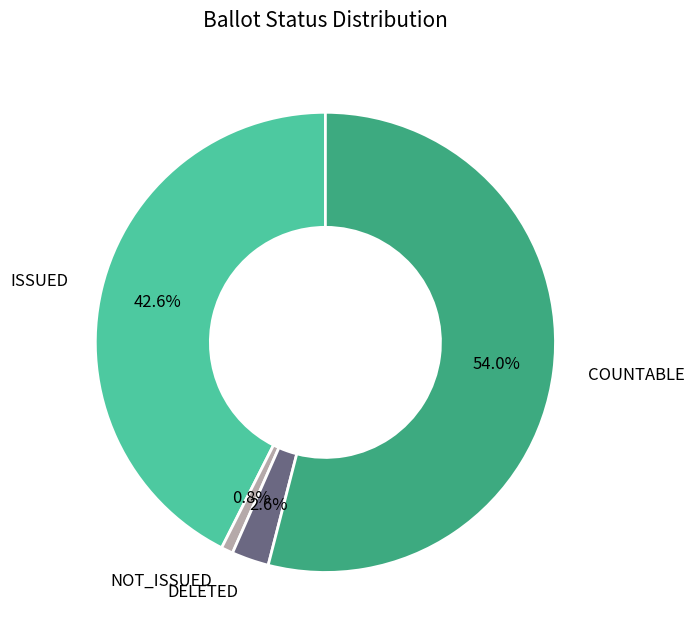

Rank the categories by value from highest to lowest.

COUNTABLE, ISSUED, DELETED, NOT_ISSUED